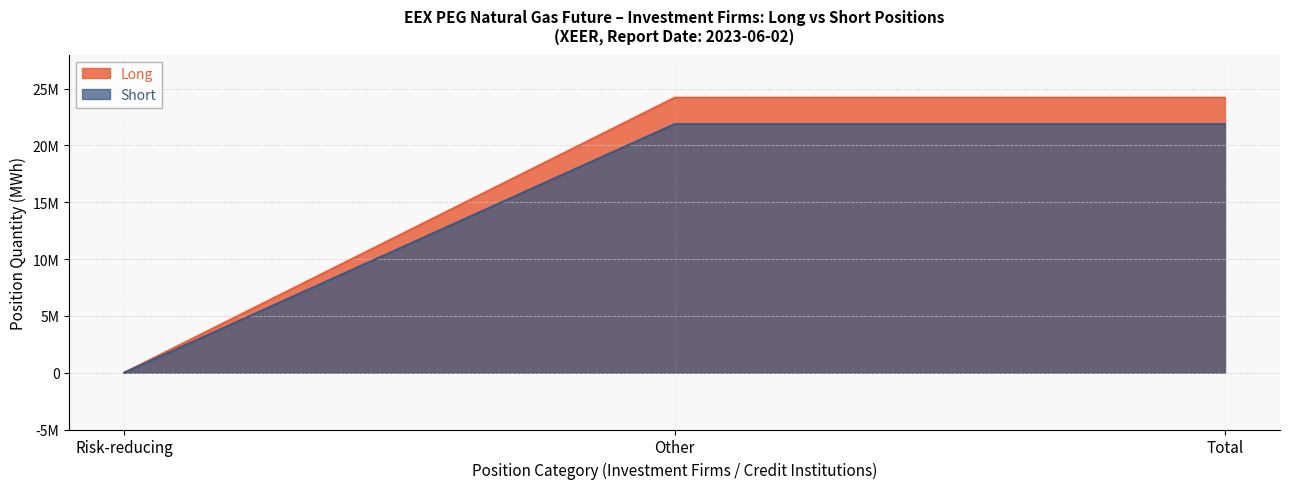

What are all the series names shown in the legend?

Long, Short